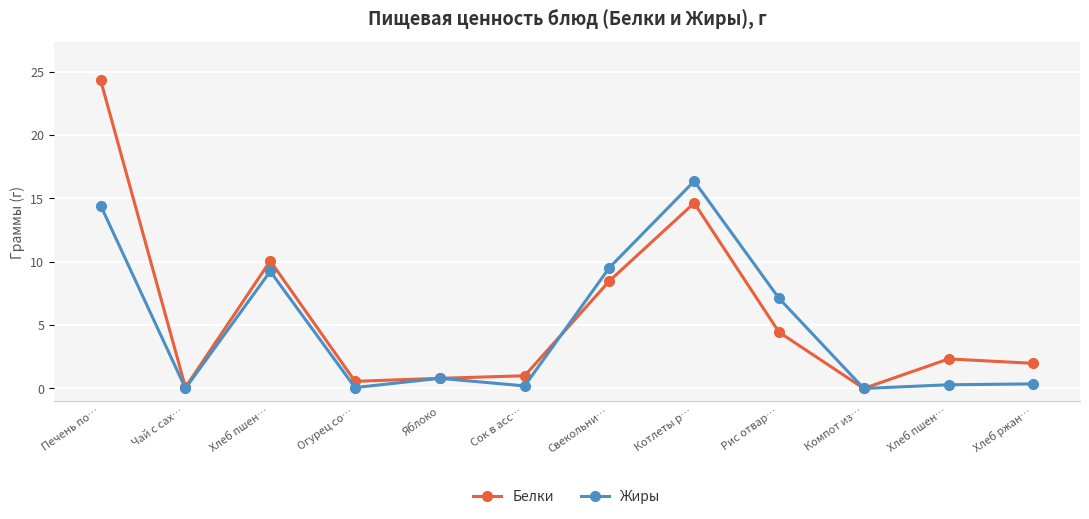

What are all the series names shown in the legend?

Белки, Жиры